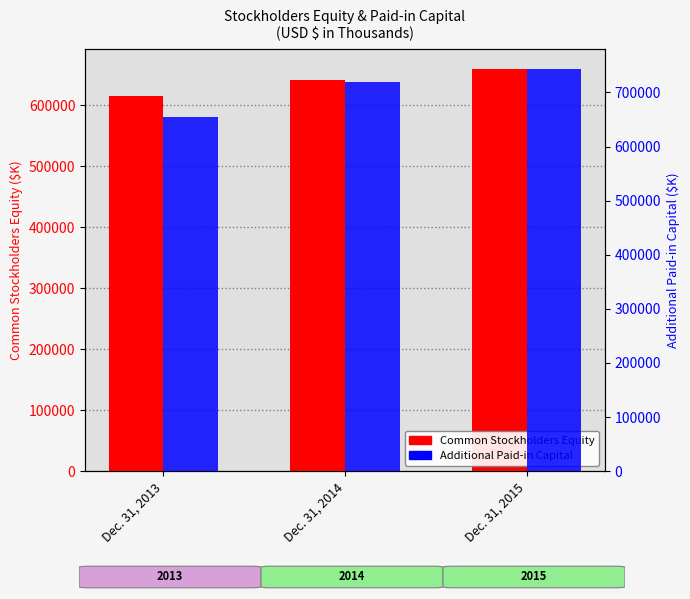

List the series in order of their overall mean, lowest first.

Common Stockholders Equity, Additional Paid-in Capital